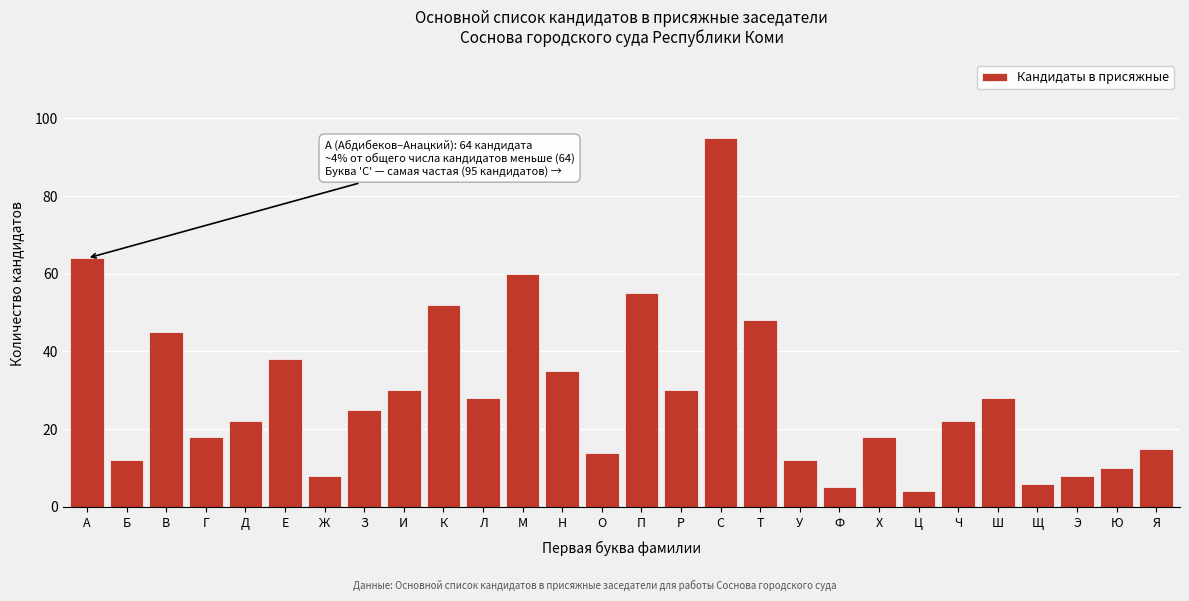

Reading right to left, extract all data points from this chart.

Я=15	Ю=10	Э=8	Щ=6	Ш=28	Ч=22	Ц=4	Х=18	Ф=5	У=12	Т=48	С=95	Р=30	П=55	О=14	Н=35	М=60	Л=28	К=52	И=30	З=25	Ж=8	Е=38	Д=22	Г=18	В=45	Б=12	А=64